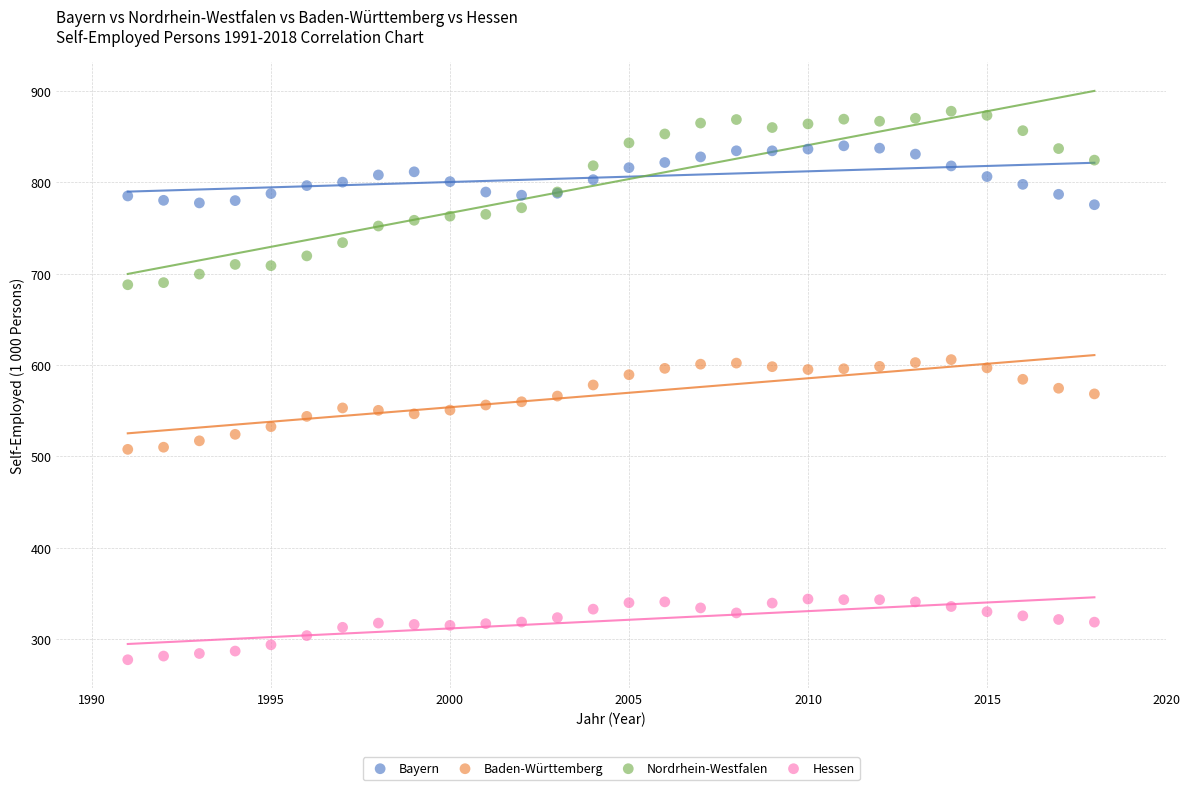

Which series contains the lowest Y value?

Hessen